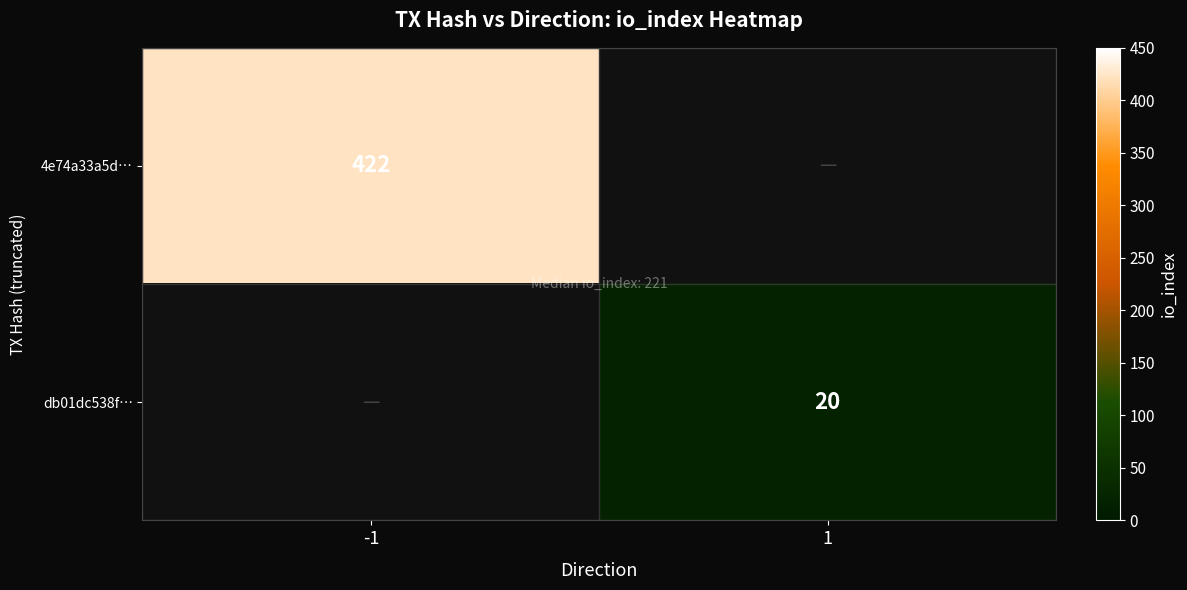

Is the value of db01dc538f… at 1 greater than the value of 4e74a33a5d… at -1?

No